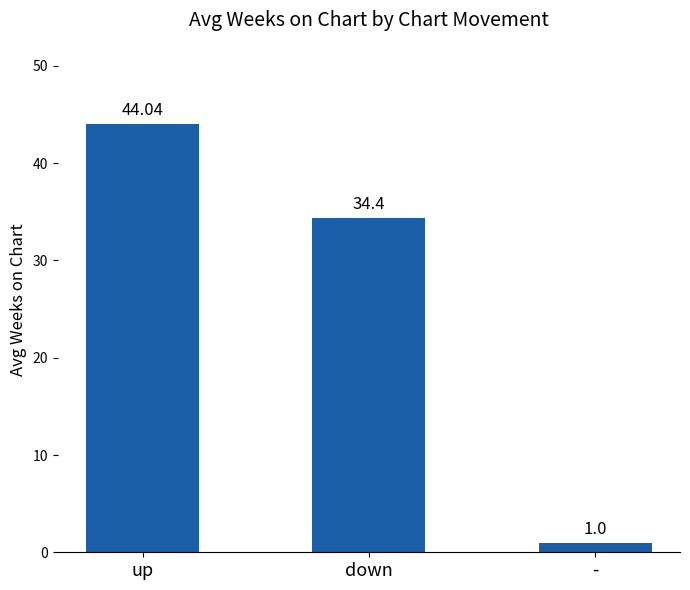

Rank the categories by value from highest to lowest.

up, down, -